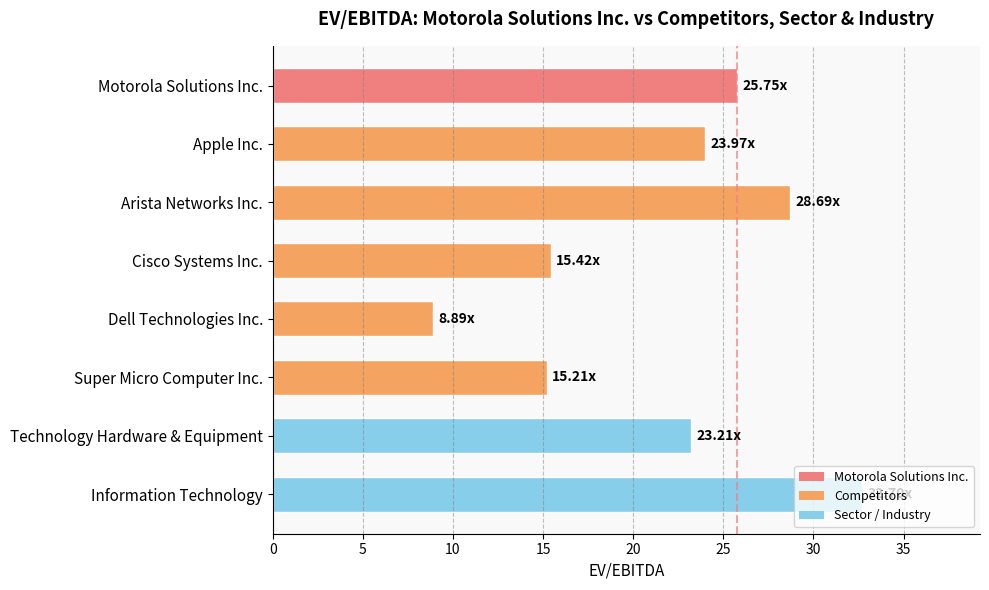

What is the label of the 3rd bar from the bottom?

Super Micro Computer Inc.